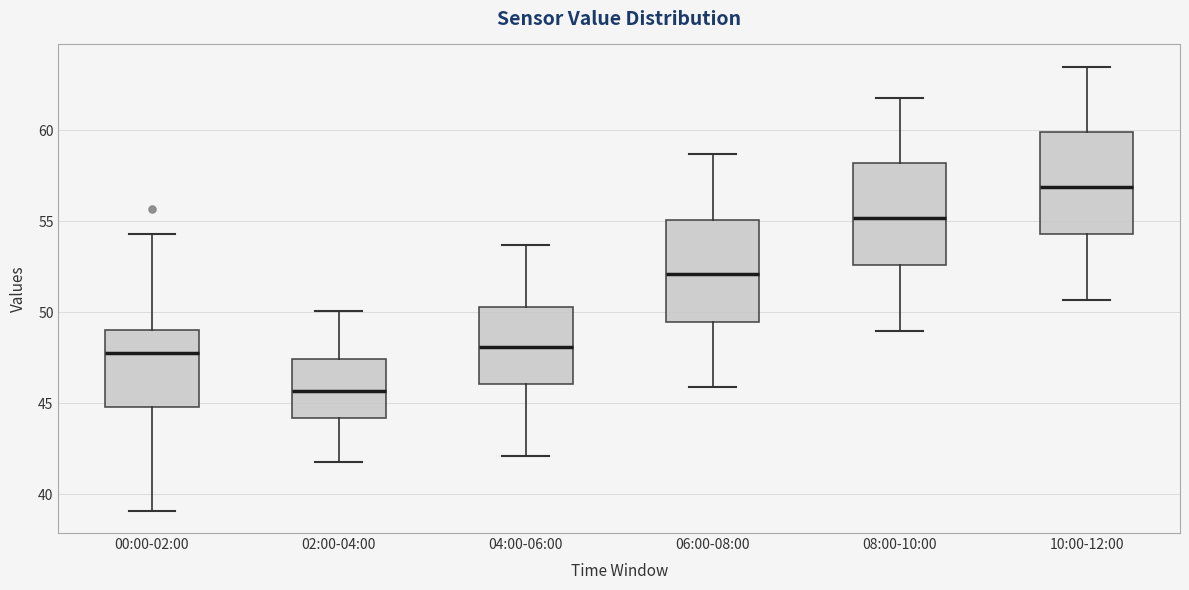

Where does the upper whisker of the box for 00:00-02:00 end on the y-axis? The values are not printed on the chart, so give them approximately, as read against the axis.

54.5